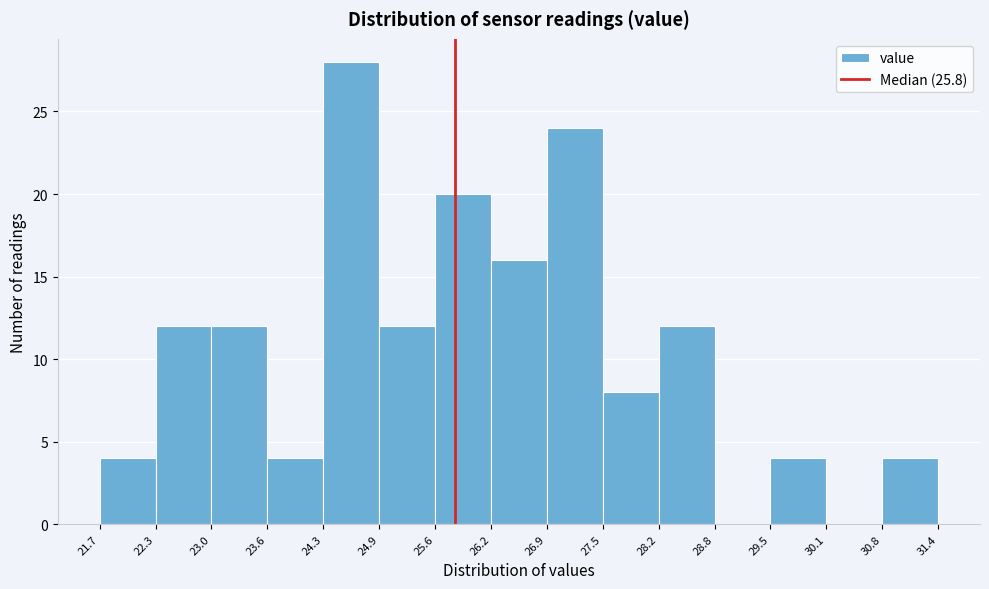

Which range on the x-axis has the tallest bar?

24.3 to 24.9